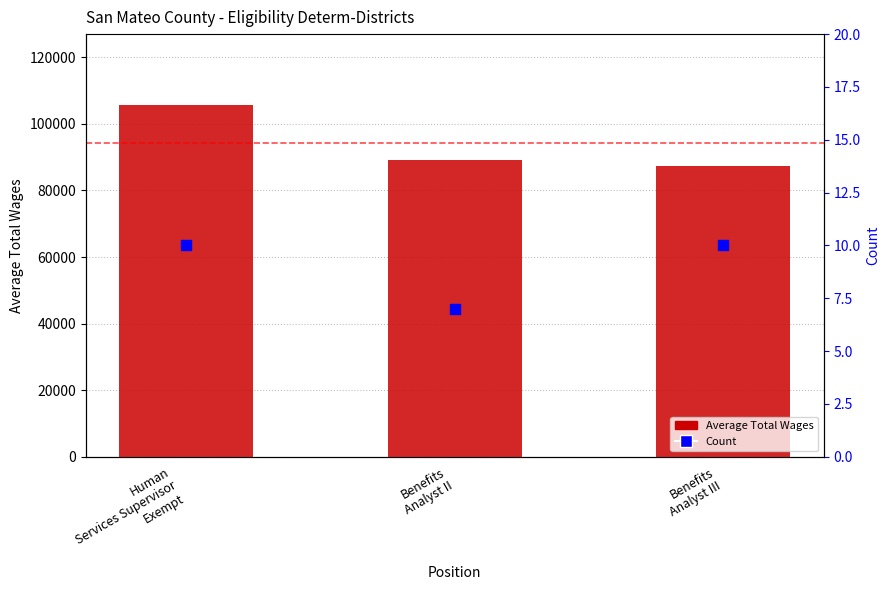

Which series has the largest Y range (max minus min)?

Average Total Wages